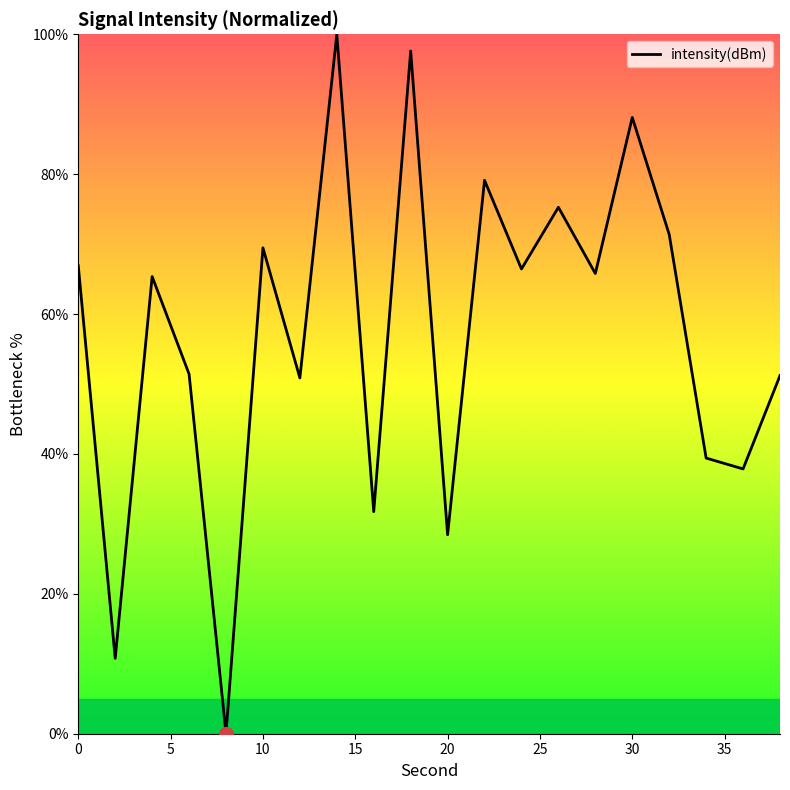

What is the greatest value displayed?

100.0